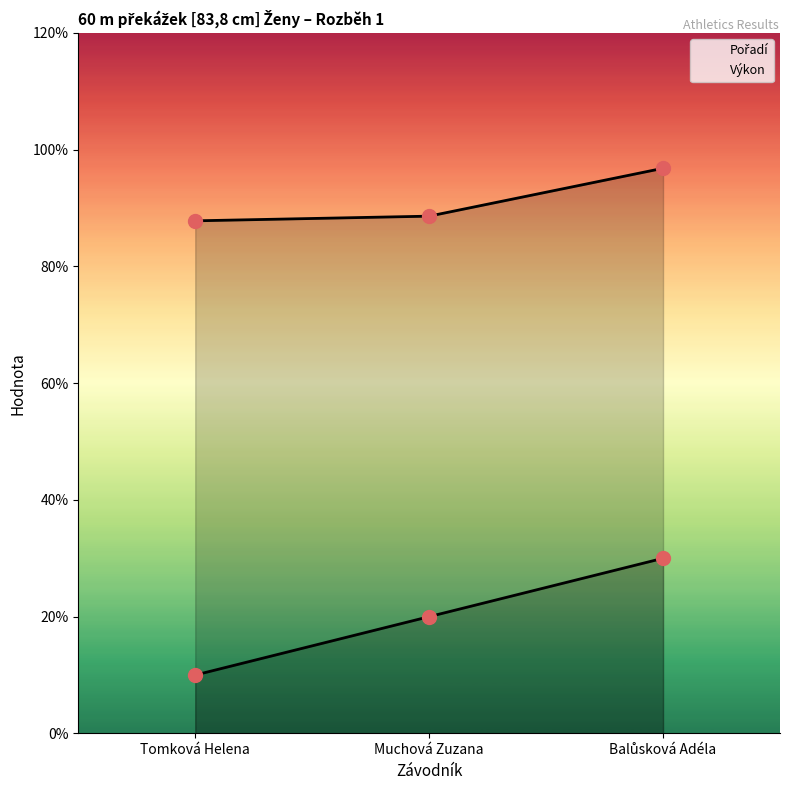

How many values in the Pořadí series exceed 2?

1